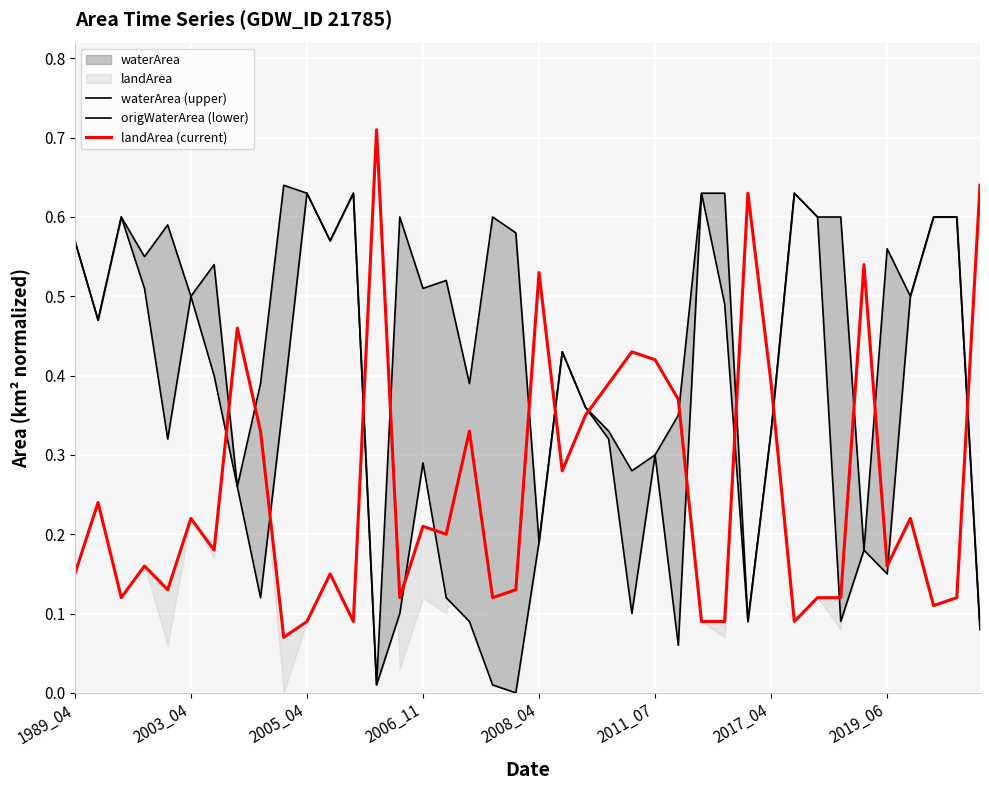

True or false: waterArea (upper) has a value of 0.5 at 16.

True